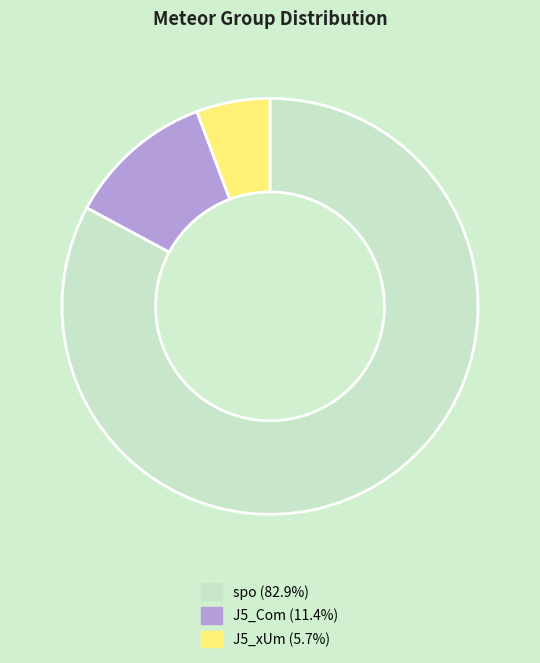

Between J5_xUm and J5_Com, which is larger?

J5_Com